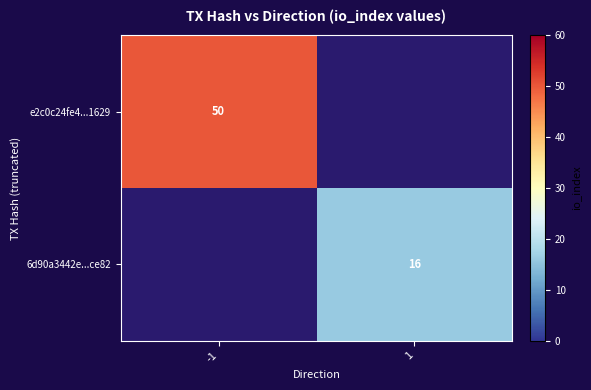

Is it true that 6d90a3442e...ce82 equals 27 at 1?

False